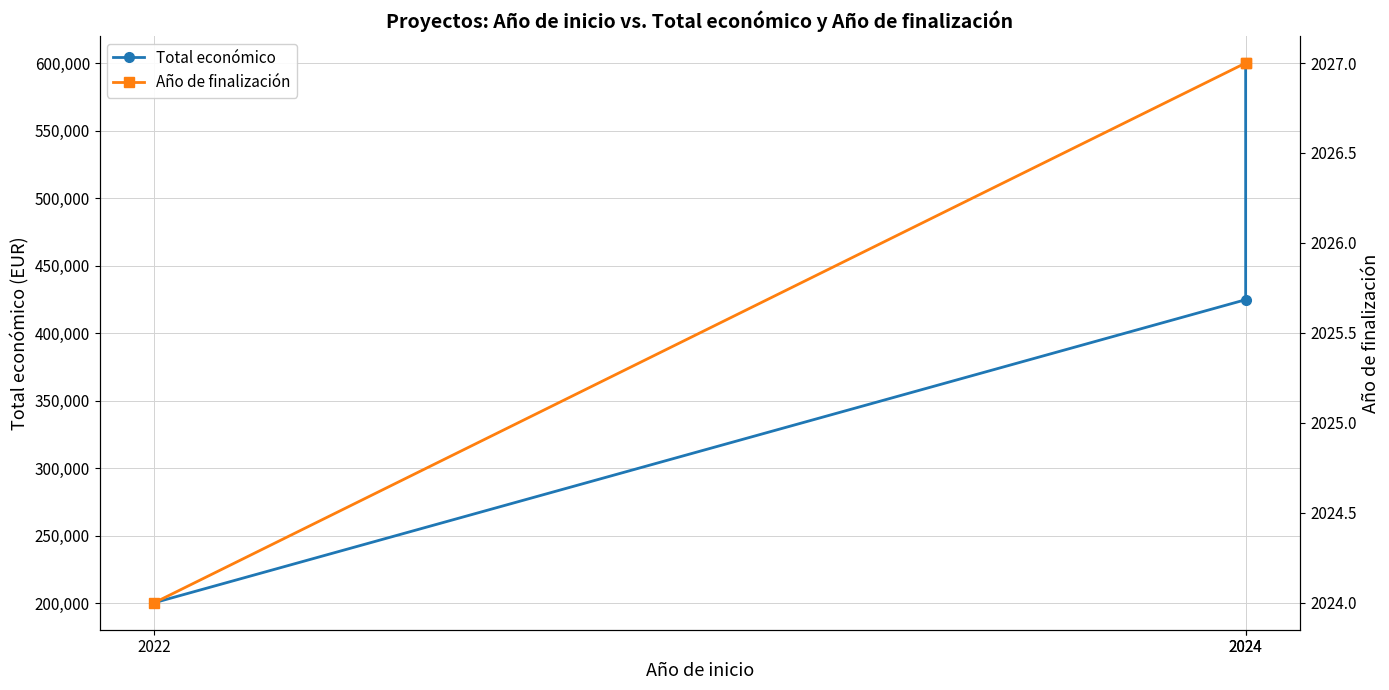

Is the value of Año de finalización at 2024 greater than the value of Total económico at 2024?

No